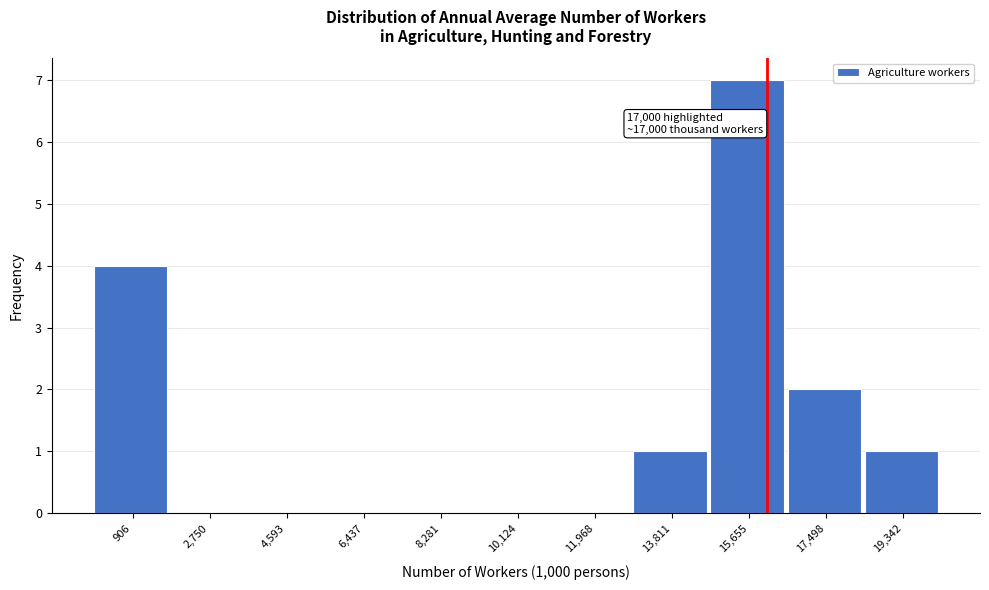

Reading right to left, transcribe all the data shown in this chart.

19,342=1	17,498=2	15,655=7	13,811=1	11,968=0	10,124=0	8,281=0	6,437=0	4,593=0	2,750=0	906=4